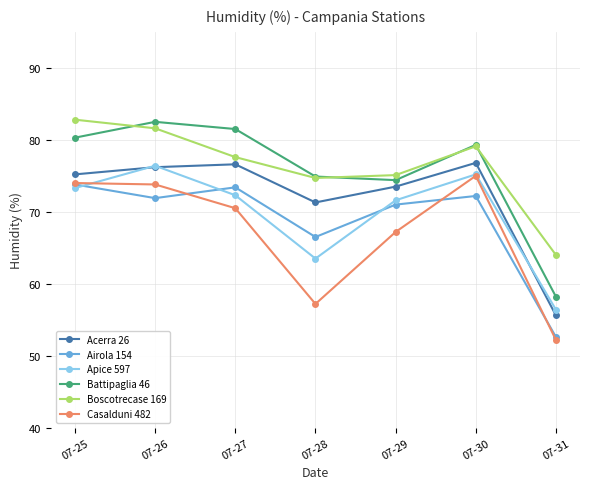

Is this an area chart (filled region under the line)?

No